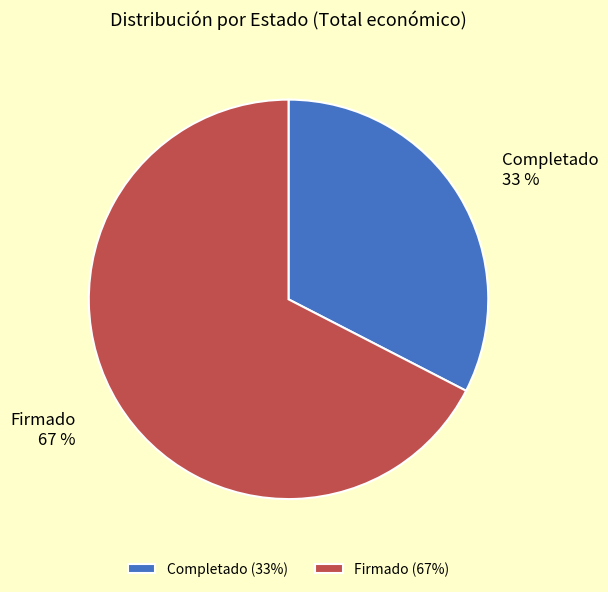

To the nearest percent, what percentage of the pie is Completado?

33%